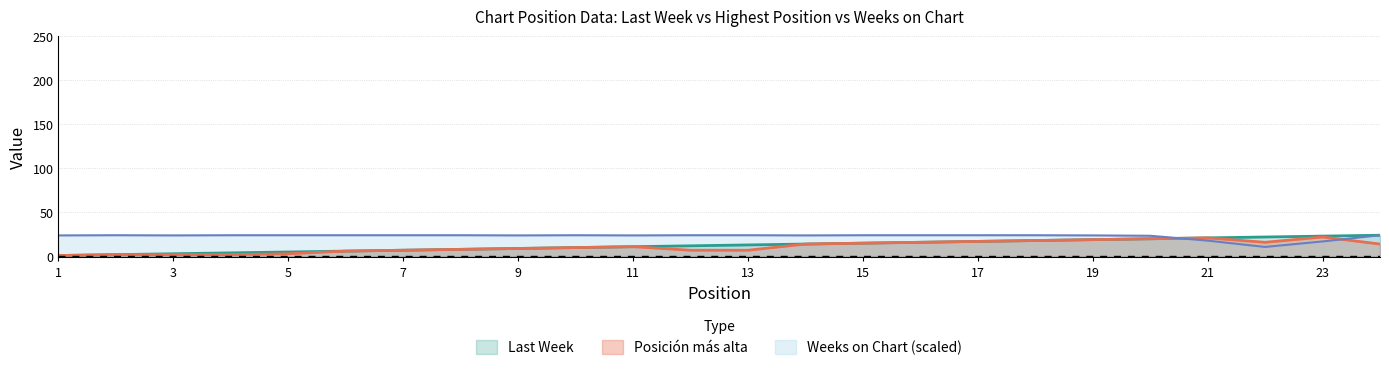

The Last Week series shows 11.0 at 11. True or false?

True